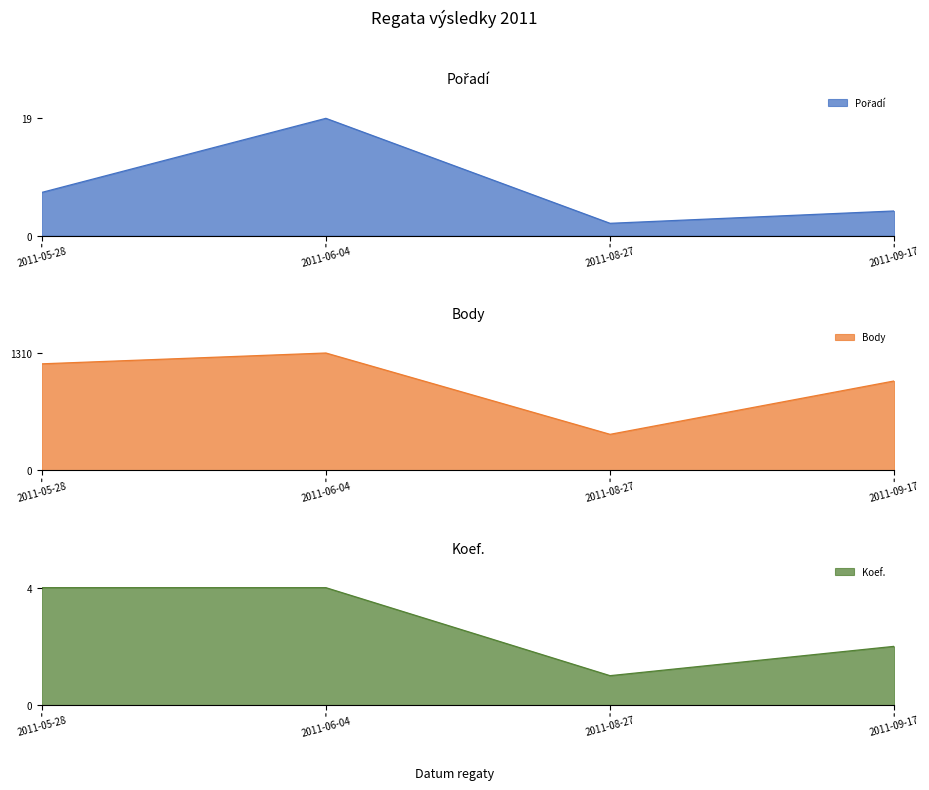

What position from the right is 2011-09-17?

1